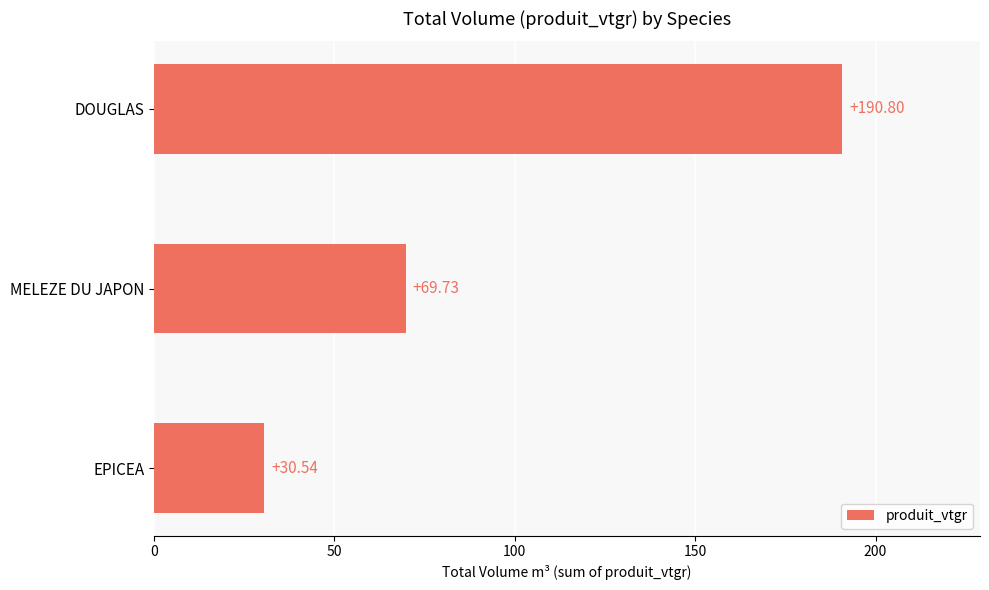

Which has a higher value, DOUGLAS or EPICEA?

DOUGLAS